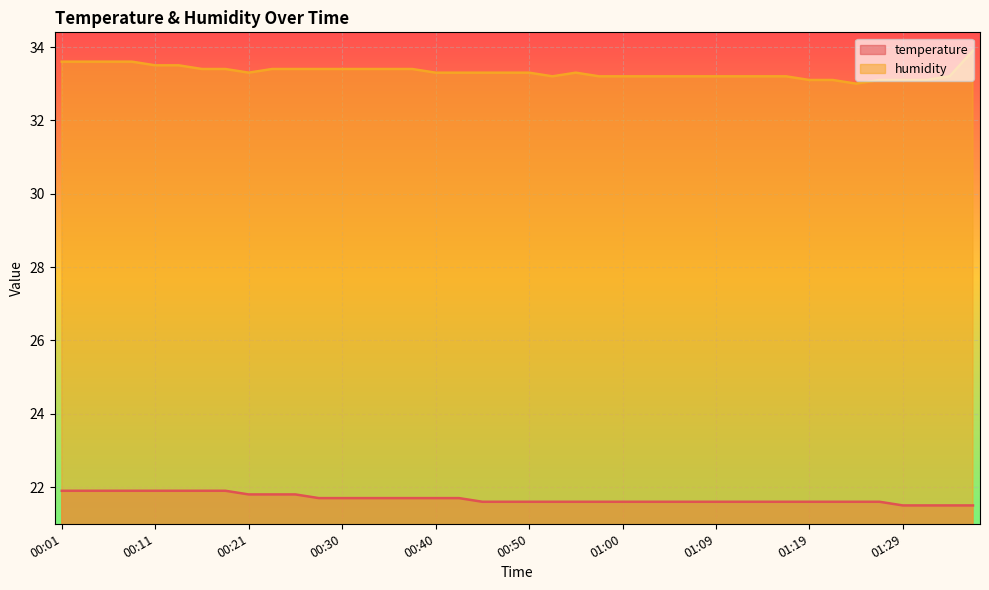

True or false: temperature and humidity intersect in this chart.

False